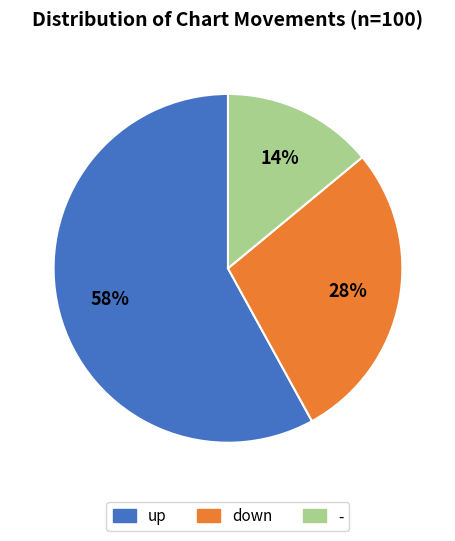

To the nearest percent, what is the difference between the - and up slice percentages?

44%